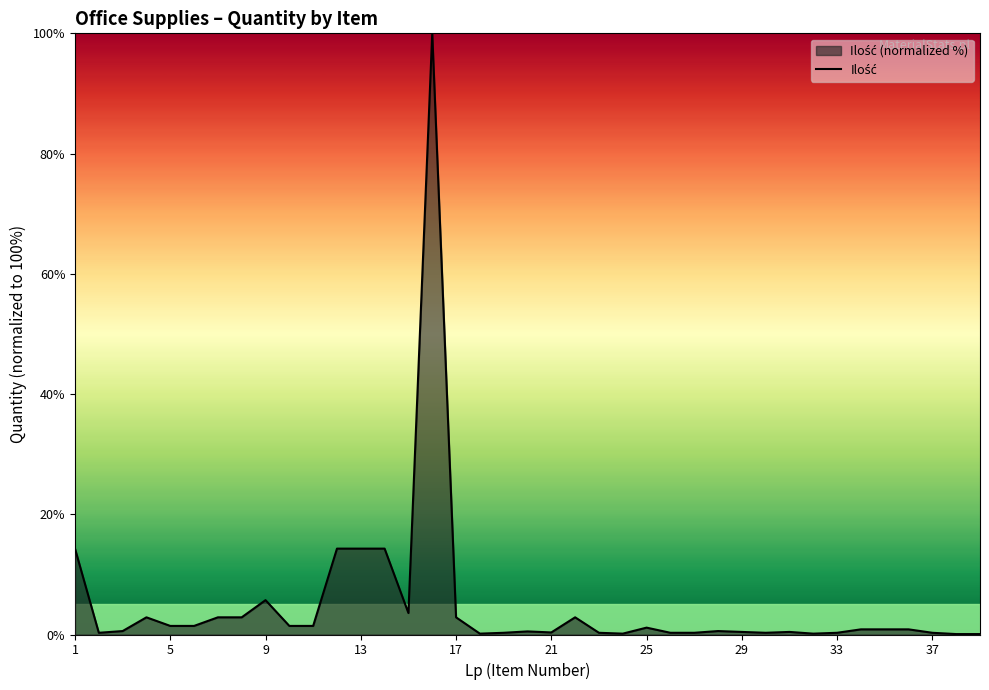

Reading left to right, transcribe all the data shown in this chart.

14.3	0.3	0.6	2.9	1.4	1.4	2.9	2.9	5.7	1.4	1.4	14.3	14.3	14.3	3.6	100.0	2.9	0.1	0.3	0.5	0.3	2.9	0.3	0.1	1.1	0.3	0.3	0.6	0.4	0.3	0.4	0.1	0.3	0.9	0.9	0.9	0.3	0.1	0.1